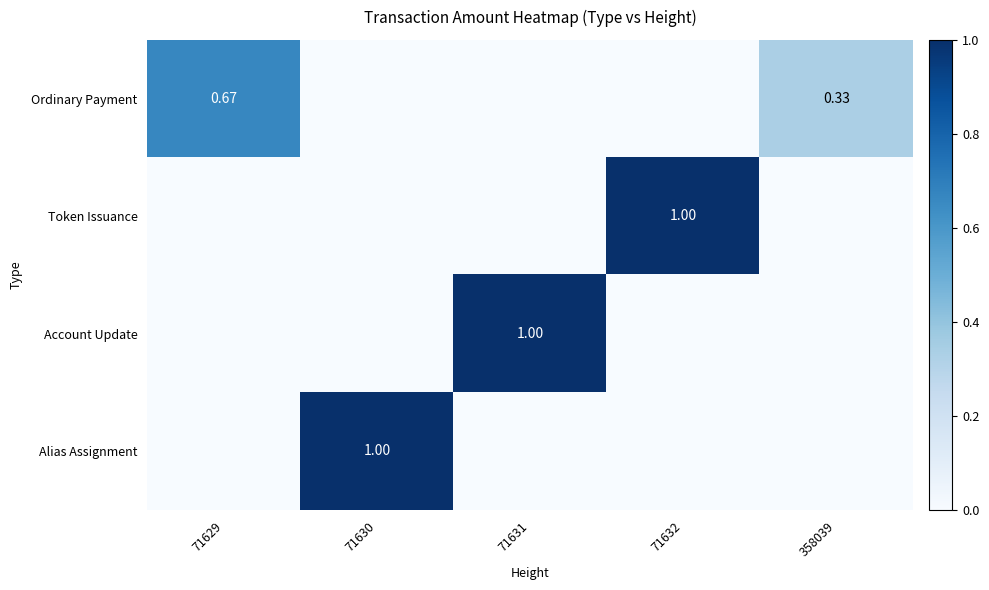

What is the total value across all series at 358039?

0.3